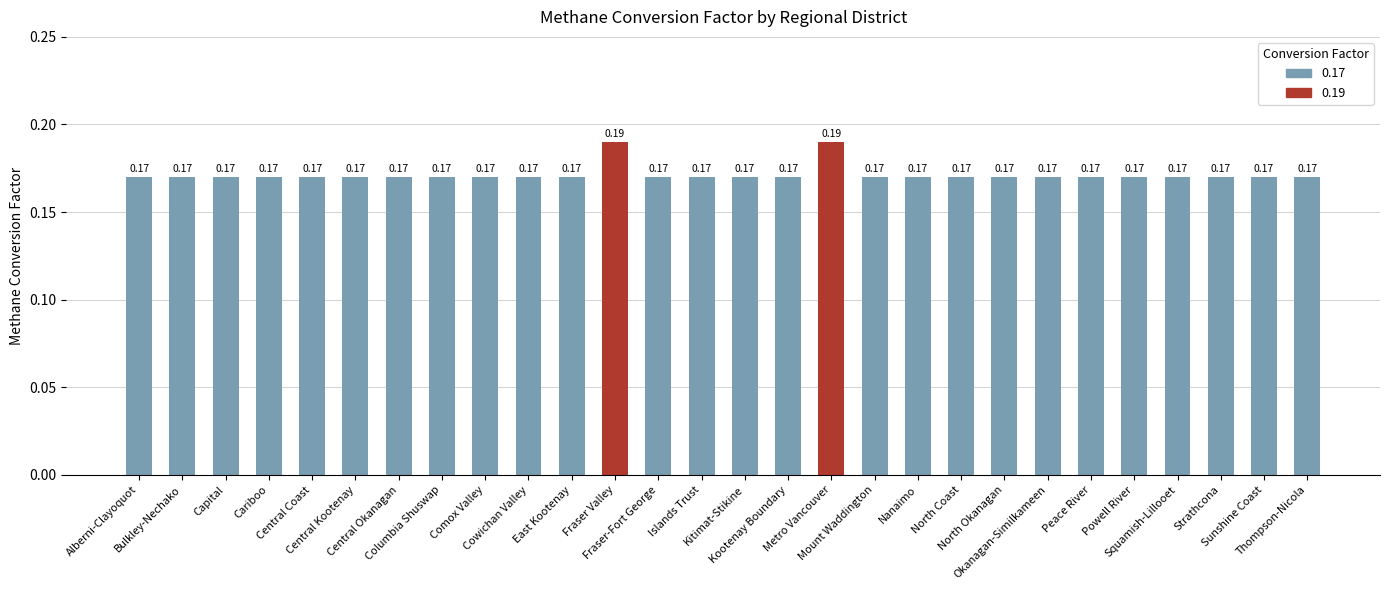

What is the sum of all values?

4.8